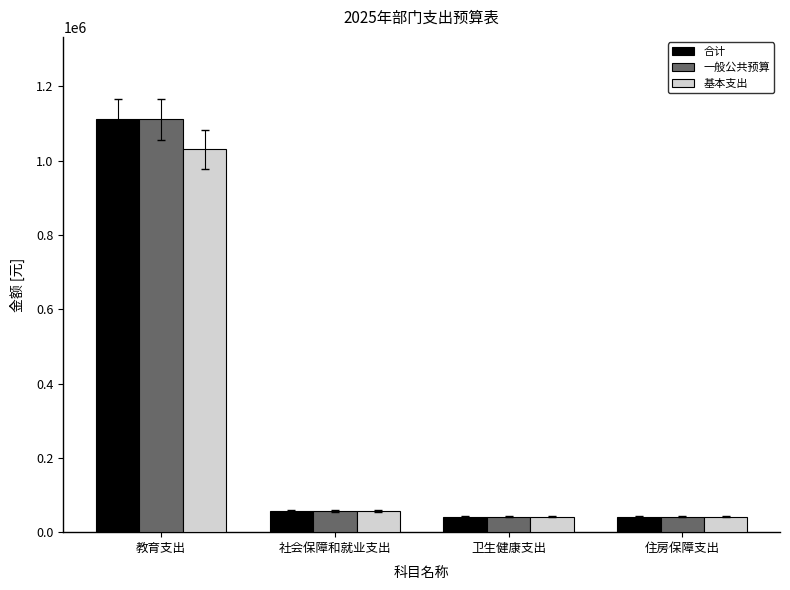

How many groups of bars are there?

4